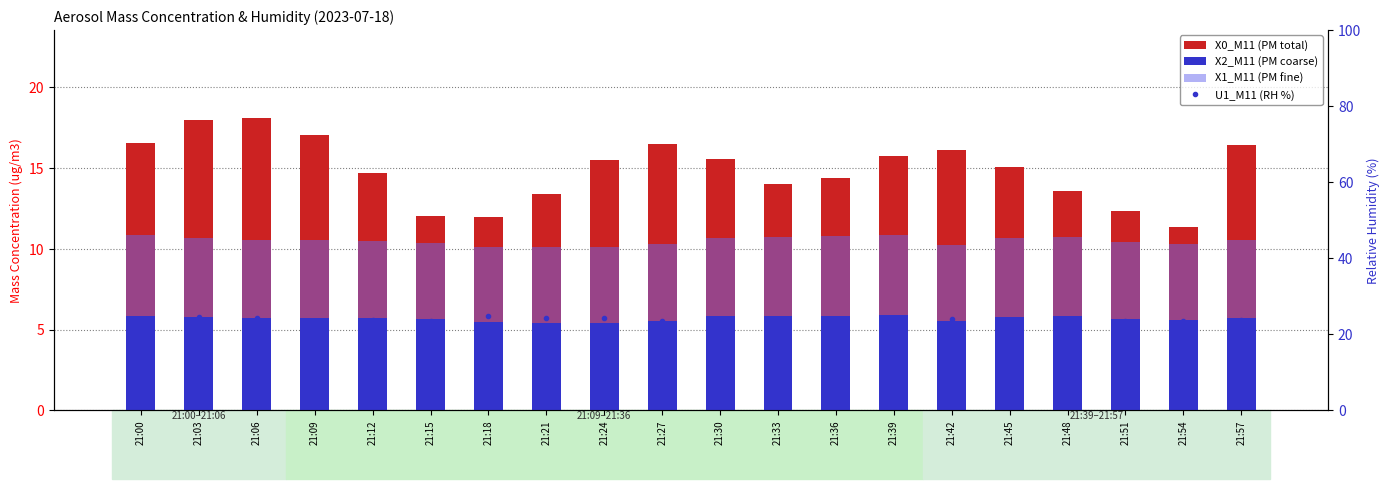

Between 21:03 and 21:30, which series saw the biggest shift?

X0_M11 (PM total)